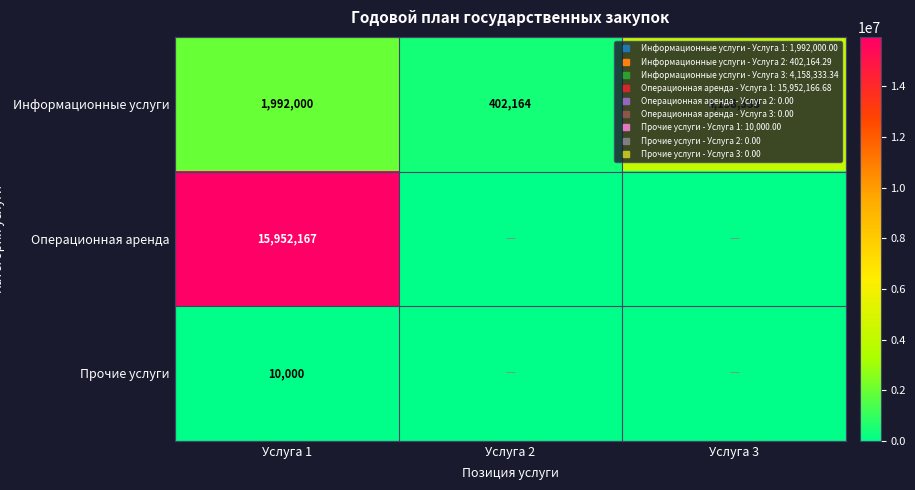

What is the maximum value for Операционная аренда?

15952166.7